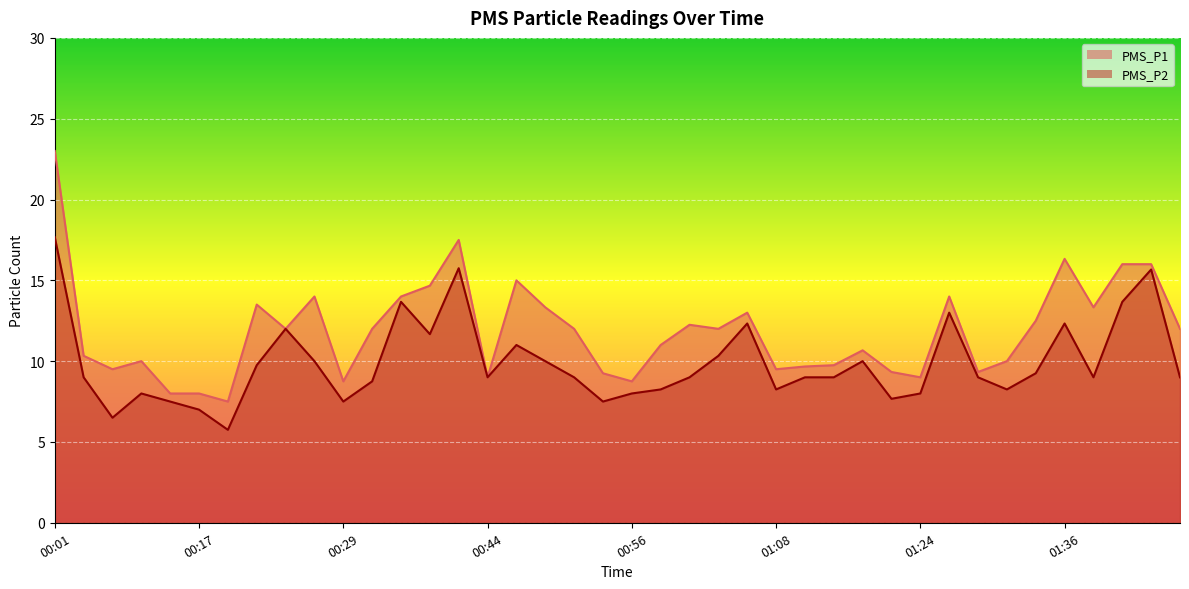

Which series has the largest total across all categories?

PMS_P1